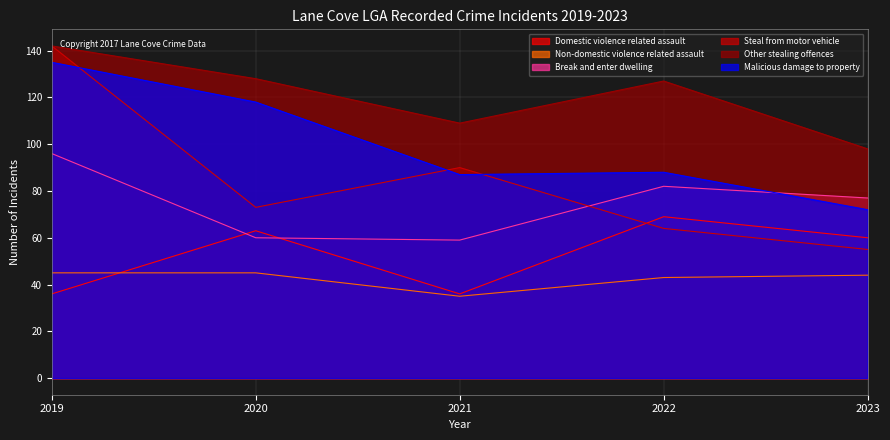

Which series changed the most between 2021 and 2023?

Steal from motor vehicle